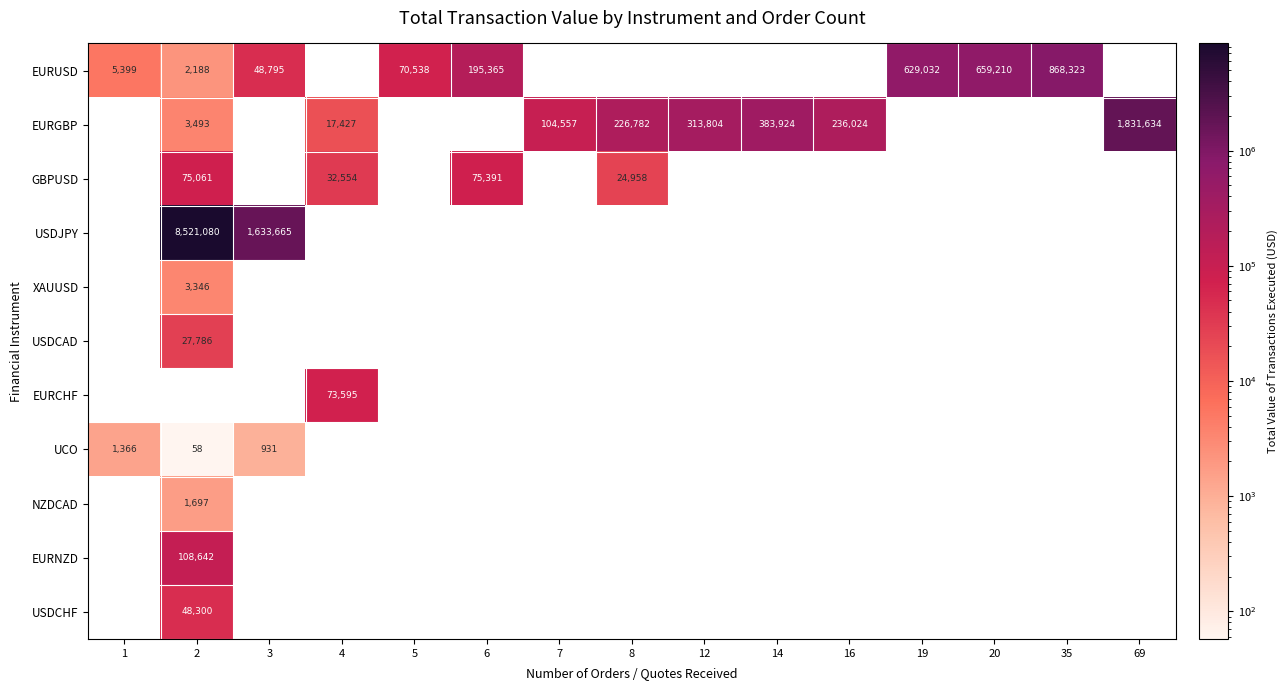

Between 4 and 35, which is larger?

35